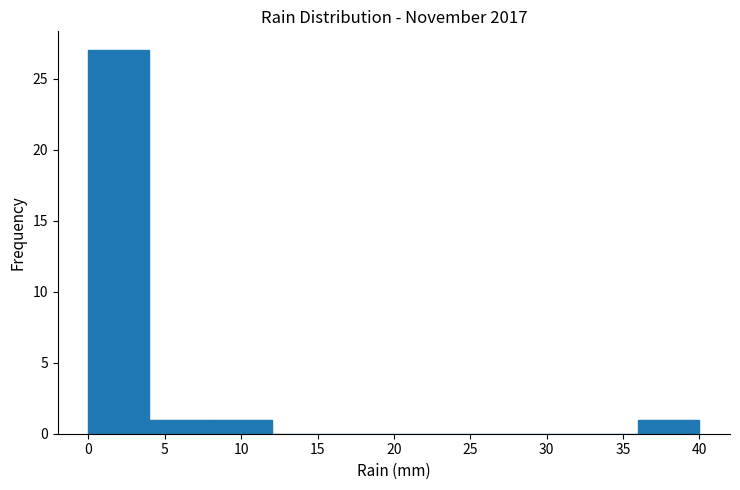

What is the height of the bar covering 0 to 4 on the x-axis? The values are not printed on the chart, so give them approximately, as read against the axis.

27